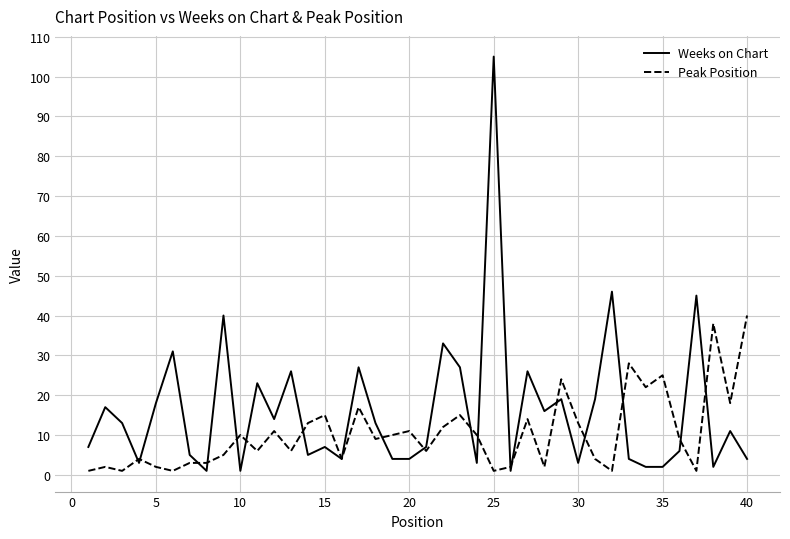

Which series has the largest total across all categories?

Weeks on Chart